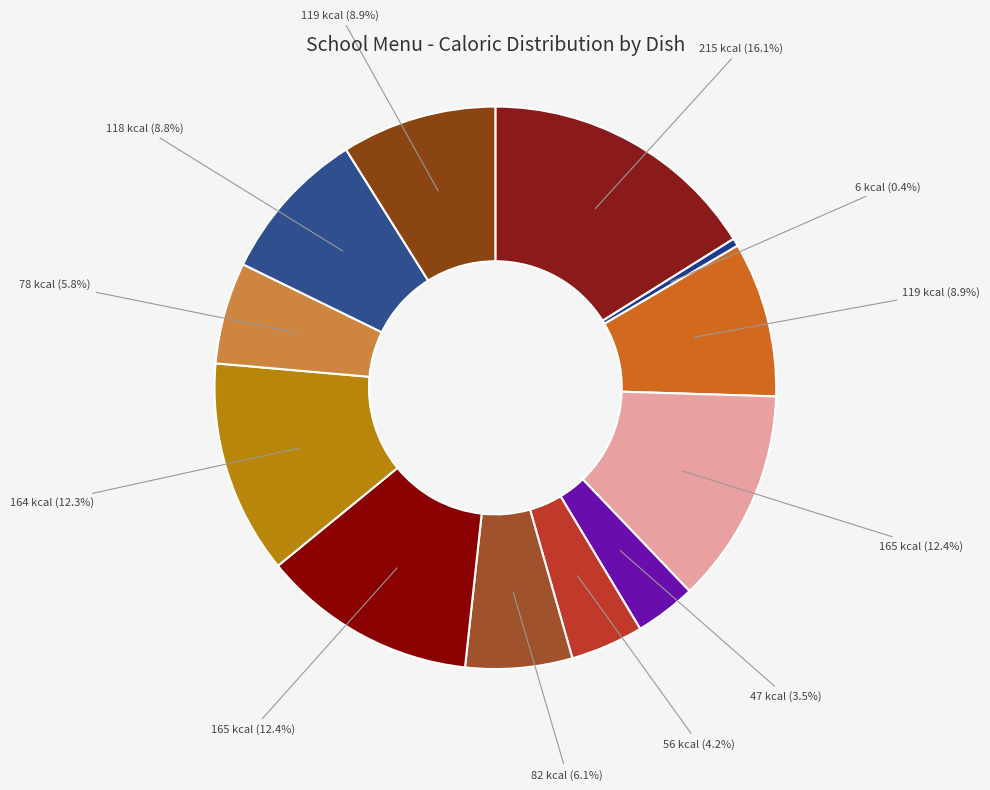

Count the number of slices in the pie.

12